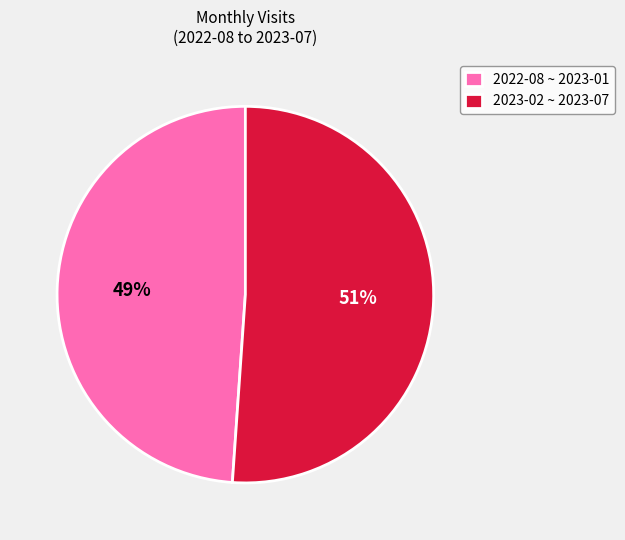

Do 2023-02 ~ 2023-07 and 2022-08 ~ 2023-01 together represent more than half of the pie?

Yes